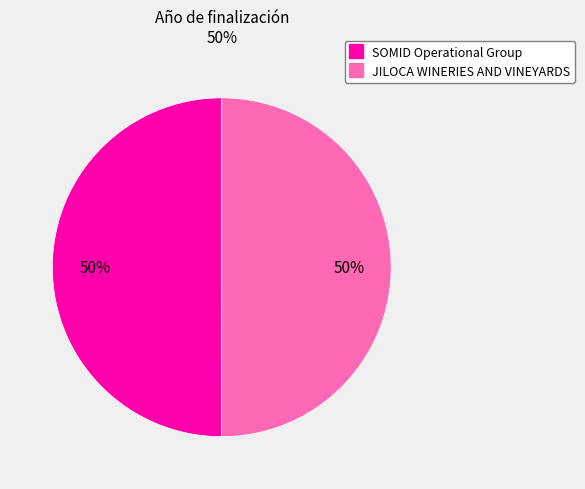

To the nearest percent, what is the average slice percentage?

50%